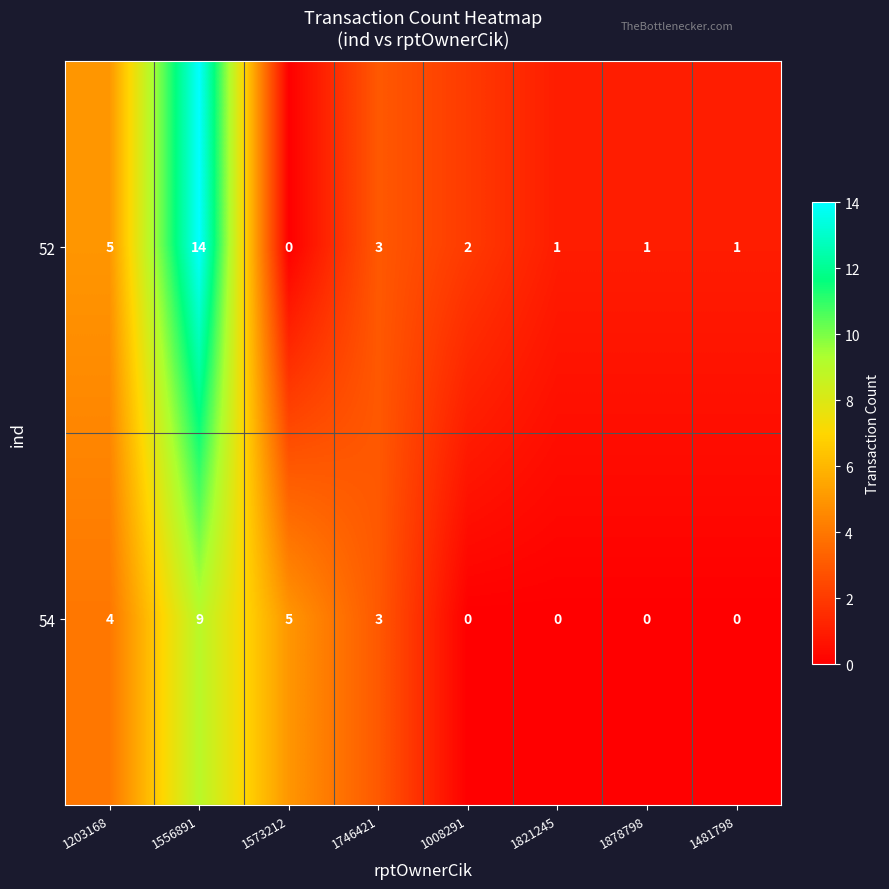

Which series has the largest total across all categories?

52